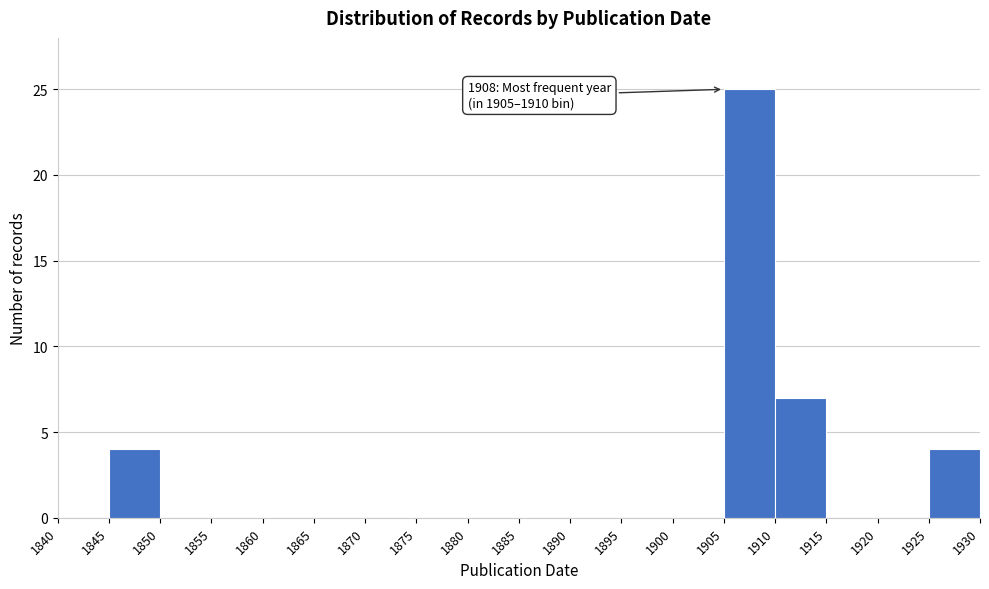

Over which range of the x-axis is the bar tallest?

1905 to 1910